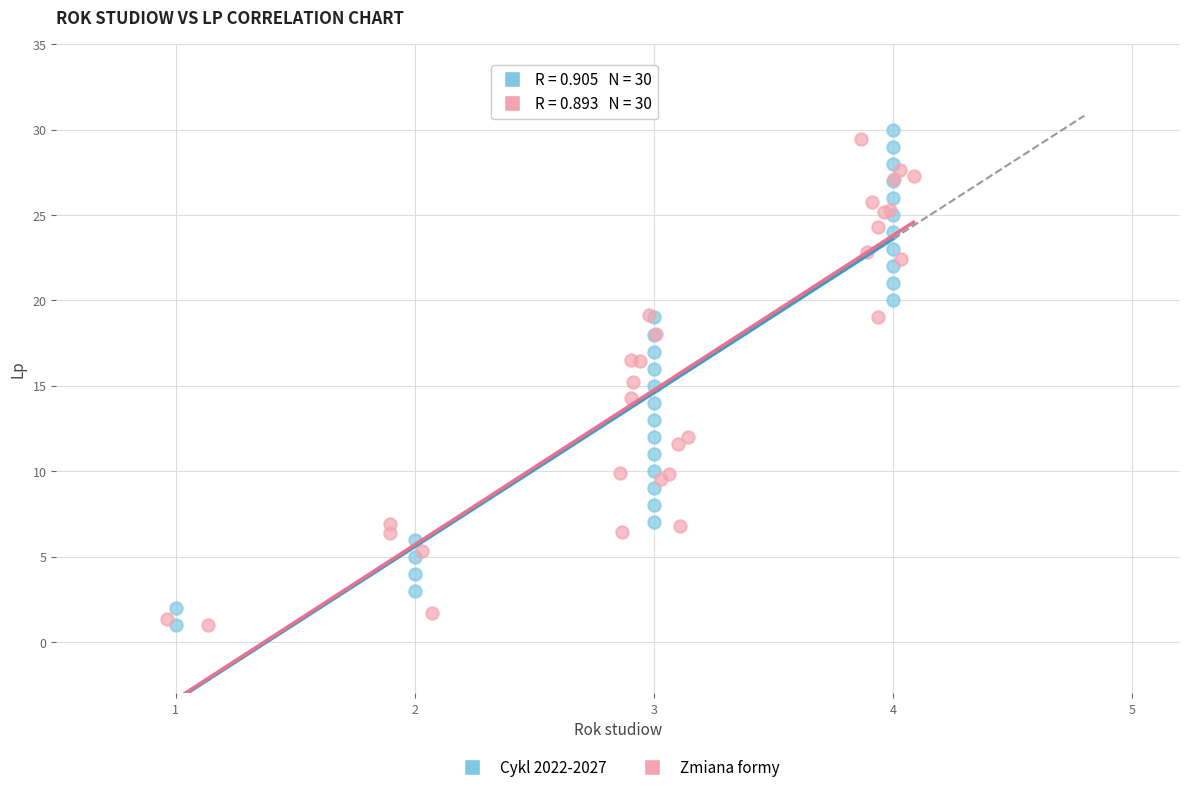

What are all the series names shown in the legend?

Cykl 2022-2027, Zmiana formy